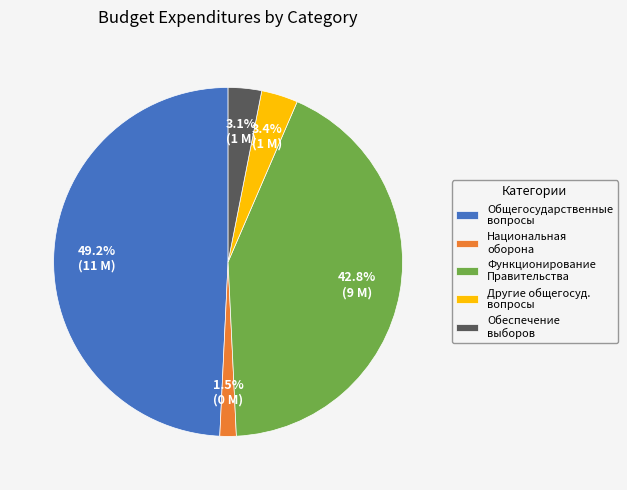

Is the sum of Обеспечение выборов and Другие общегосуд. вопросы greater than half?

No